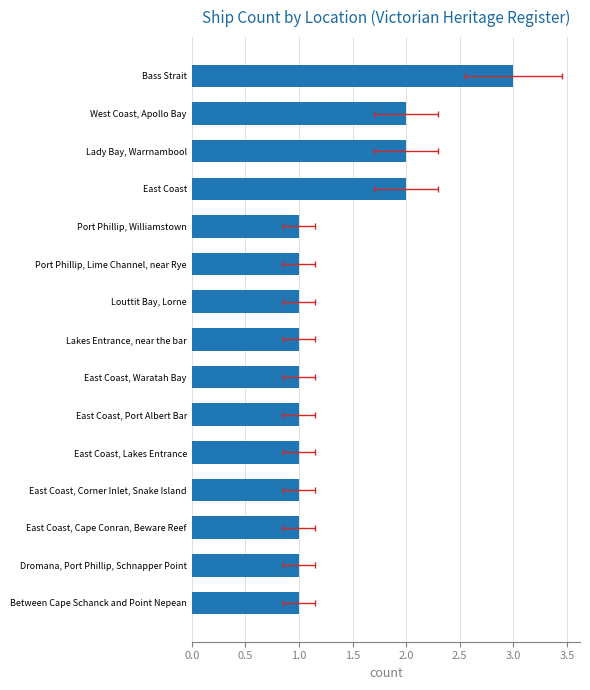

What is the difference between the second highest and second lowest values?

1